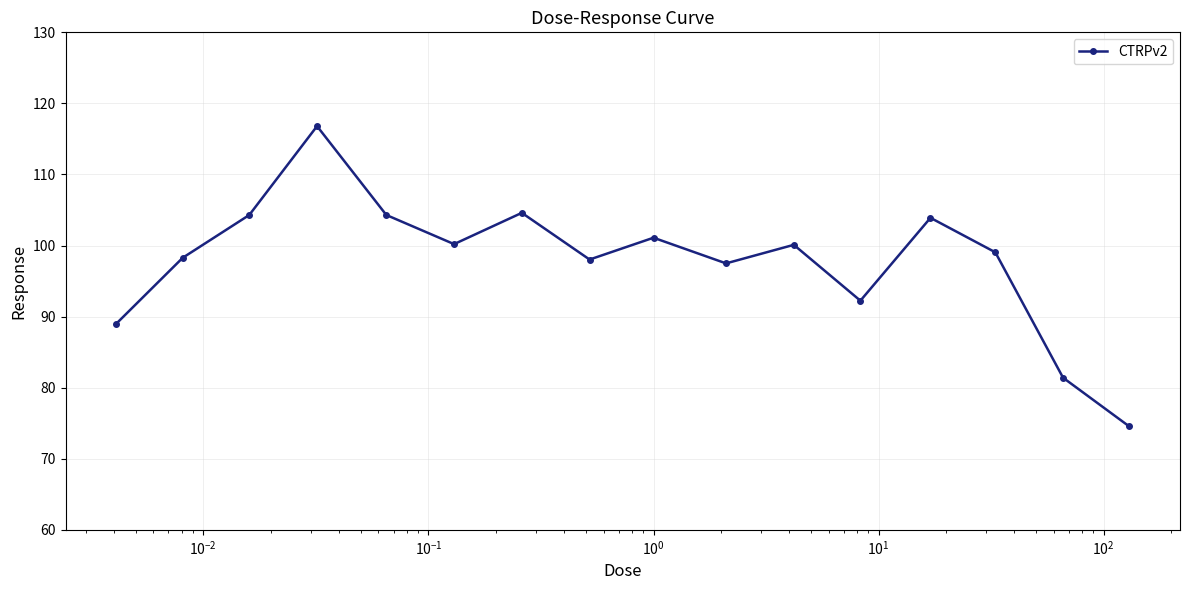

What is the difference between the maximum and minimum values?

42.3